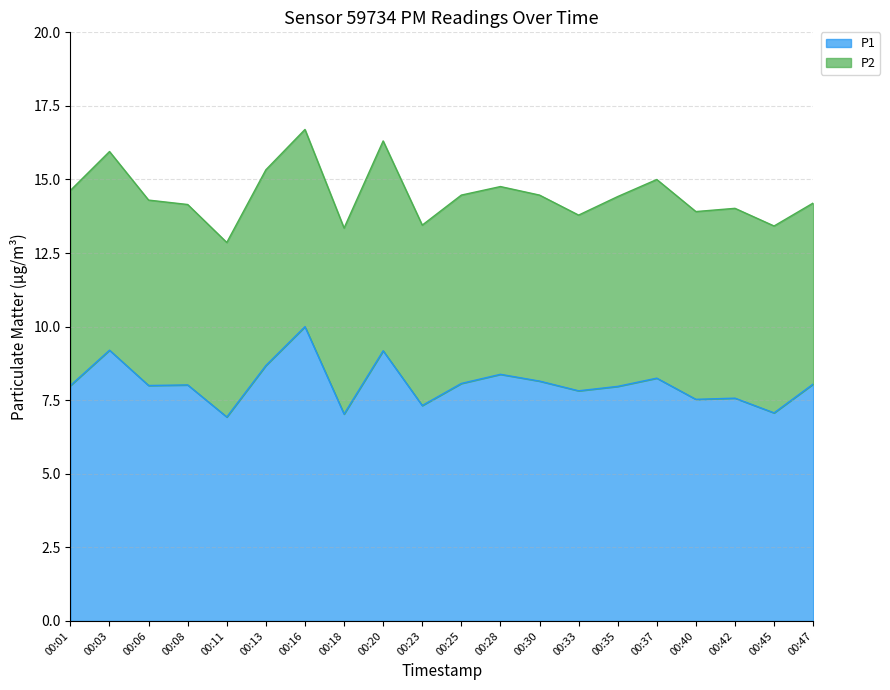

The value at 00:28 is 4.8. True or false?

False